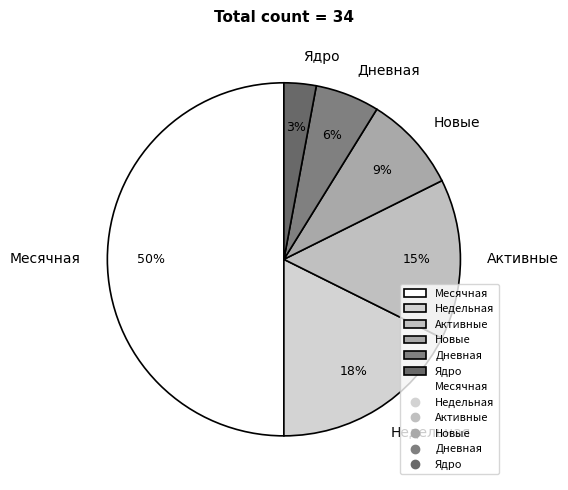

To the nearest percent, what portion does Недельная represent?

18%